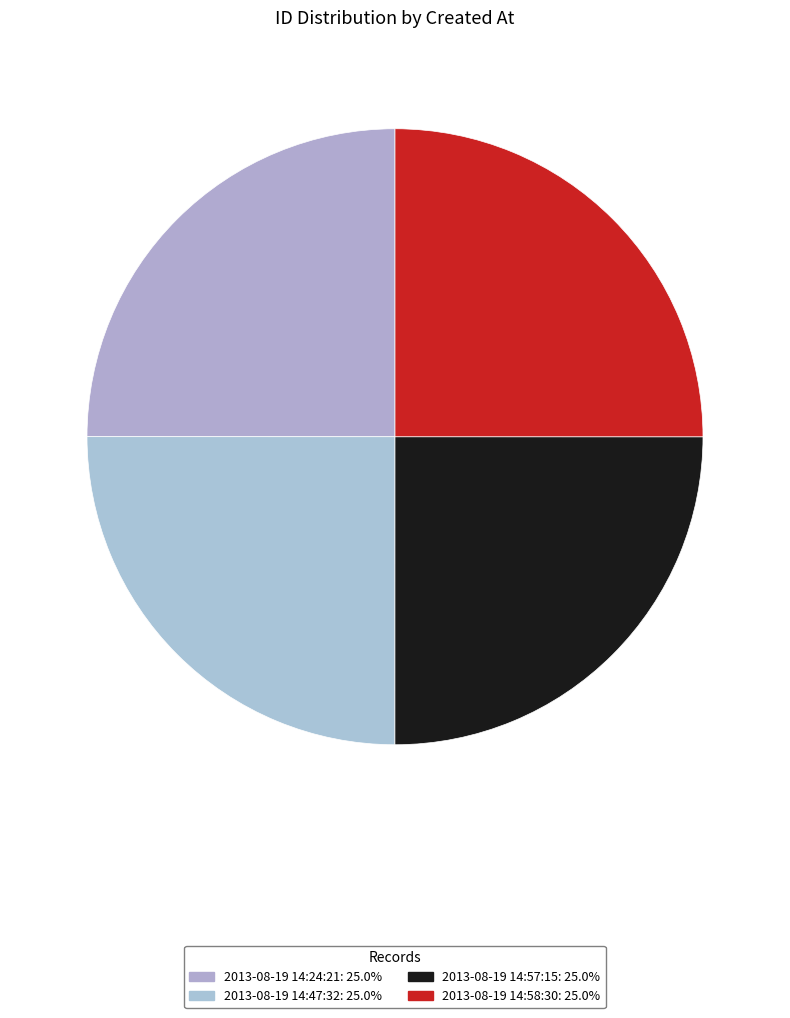

What is the largest slice in the pie chart?

2013-08-19 14:58:30